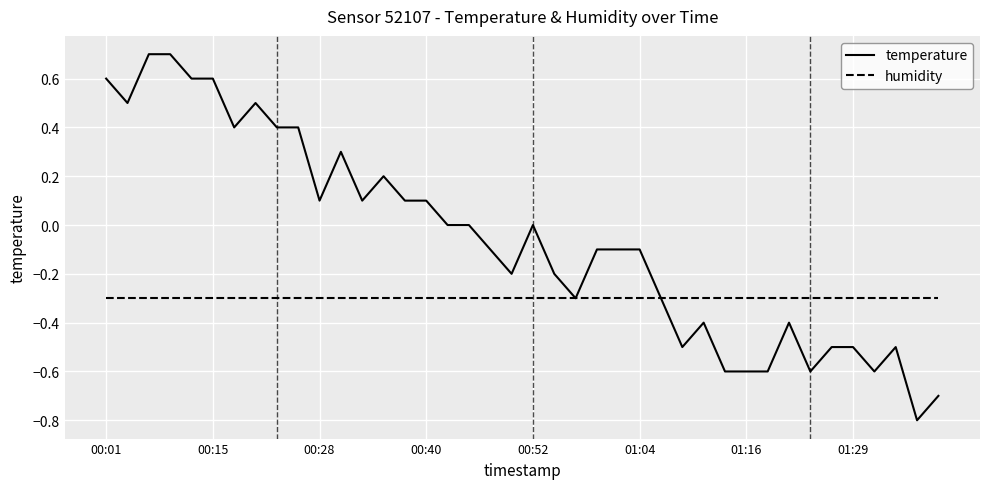

List the series in order of their peak value, lowest first.

humidity, temperature